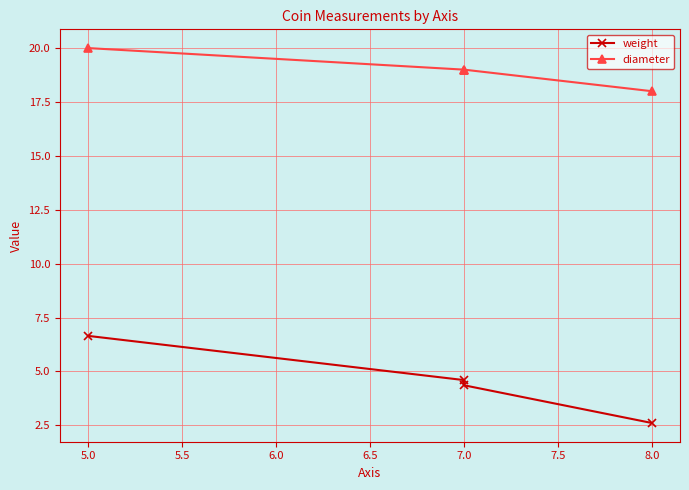

Does the chart display data point markers on the line(s)?

Yes